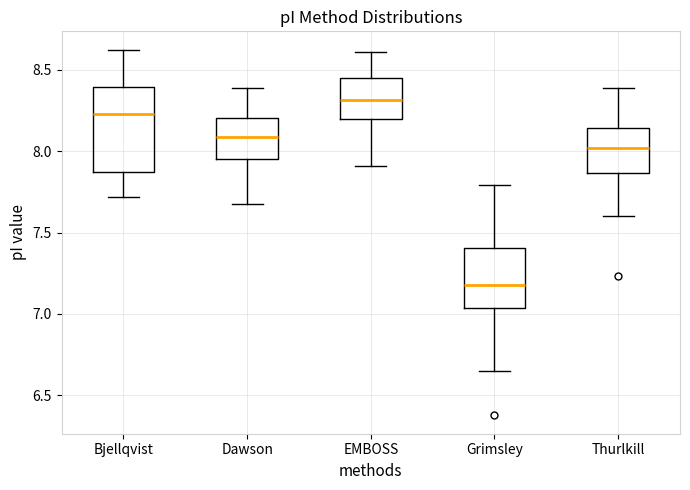

Reading left to right, read every box against the y-axis: the position of its median line, the range the box covers, and the ends of its whiskers. The values are not printed on the chart, so give them approximately, as read against the axis.

Bjellqvist: median 8.25, box 7.85 to 8.40, whiskers 7.70 to 8.60
Dawson: median 8.10, box 7.95 to 8.20, whiskers 7.65 to 8.40
EMBOSS: median 8.30, box 8.20 to 8.45, whiskers 7.90 to 8.60
Grimsley: median 7.20, box 7.05 to 7.40, whiskers 6.65 to 7.80
Thurlkill: median 8.00, box 7.85 to 8.15, whiskers 7.60 to 8.40